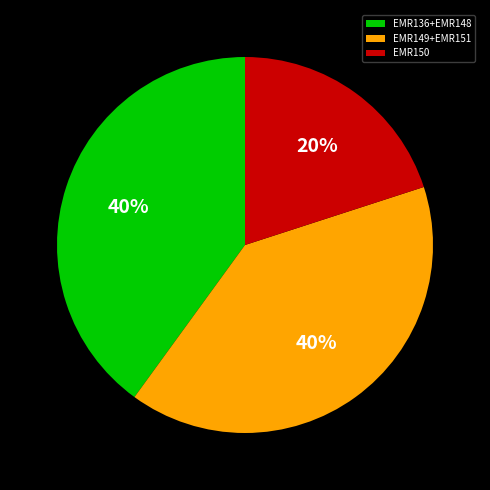

How many segments does this pie chart have?

3